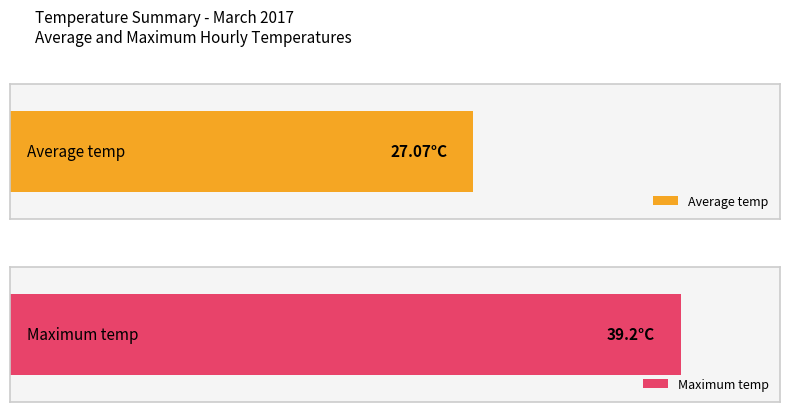

Which series has the widest spread of values?

Average temp